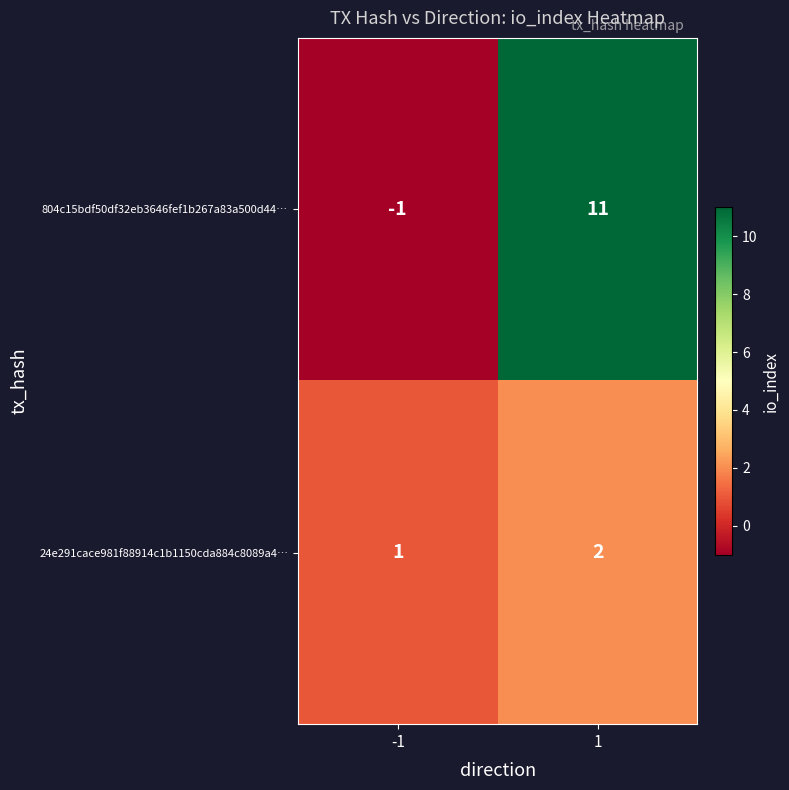

What is the difference between the maximum and minimum values in the 804c15bdf50df32eb3646fef1b267a83a500d44… series?

12